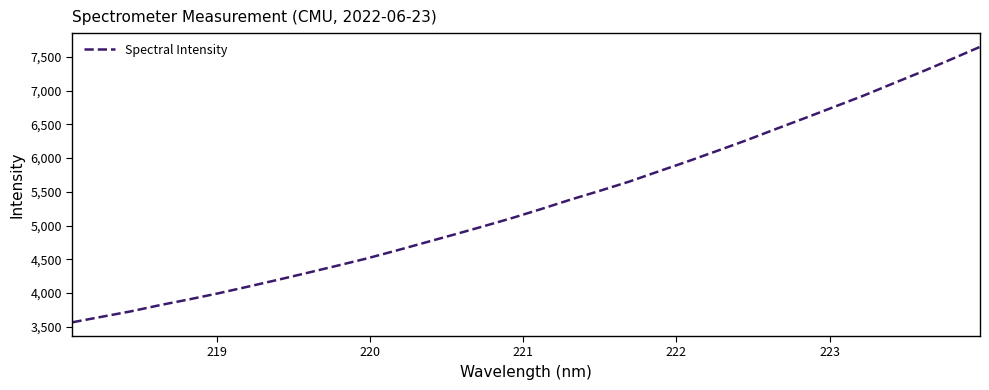

What is the difference between the maximum and minimum values?

4081.2